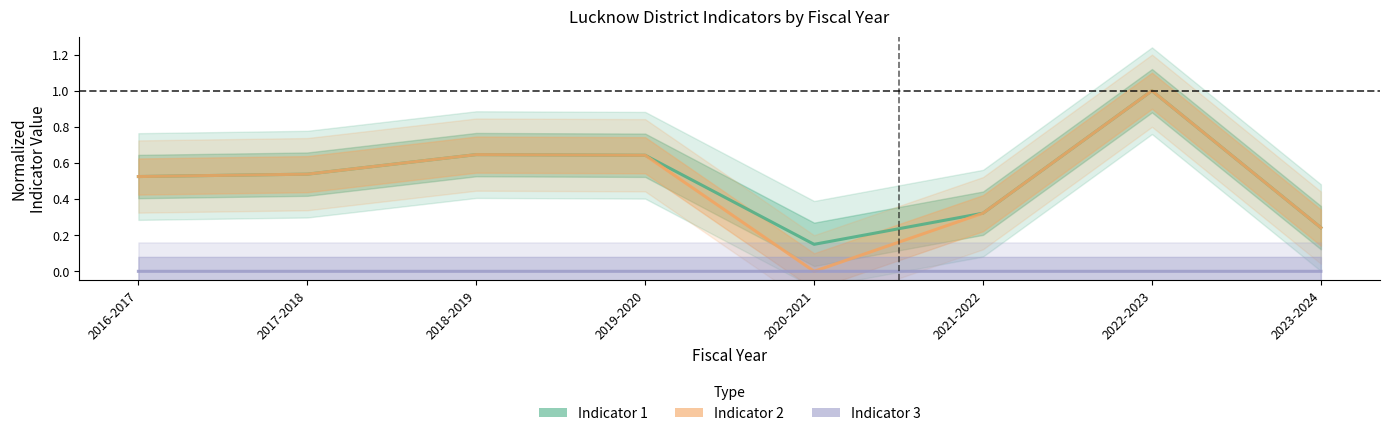

Reading left to right, what are all the values shown in this chart?

Indicator 1: 2016-2017=0.5	2017-2018=0.5	2018-2019=0.6	2019-2020=0.6	2020-2021=0.1	2021-2022=0.3	2022-2023=1.0	2023-2024=0.2
Indicator 2: 2016-2017=0.5	2017-2018=0.5	2018-2019=0.6	2019-2020=0.6	2020-2021=0.0	2021-2022=0.3	2022-2023=1.0	2023-2024=0.2
Indicator 3: 2016-2017=0.0	2017-2018=0.0	2018-2019=0.0	2019-2020=0.0	2020-2021=0.0	2021-2022=0.0	2022-2023=0.0	2023-2024=0.0